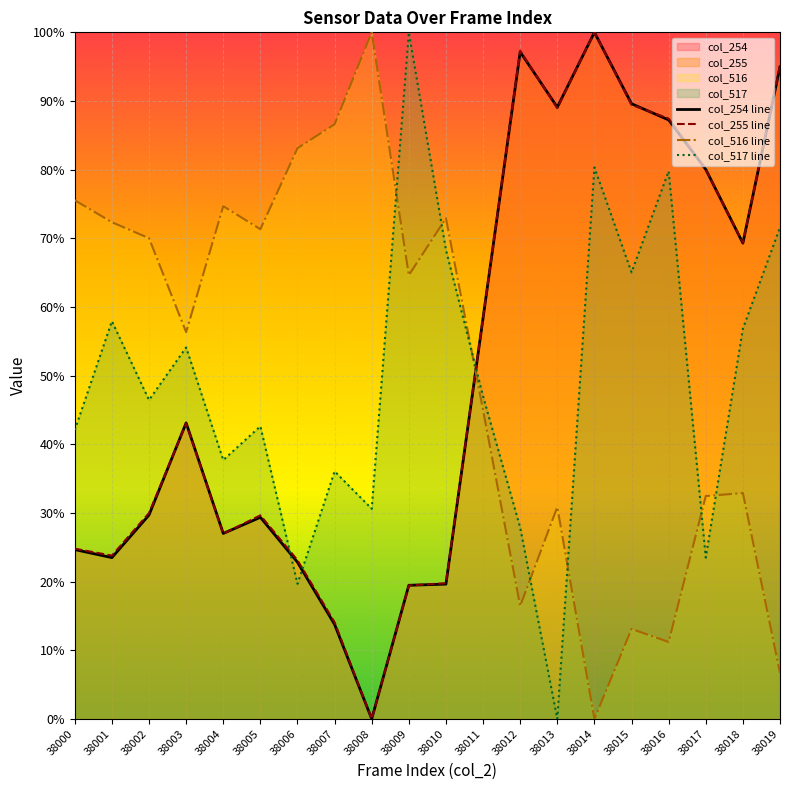

What is the approximate value of col_517 line at 38000?

0.4